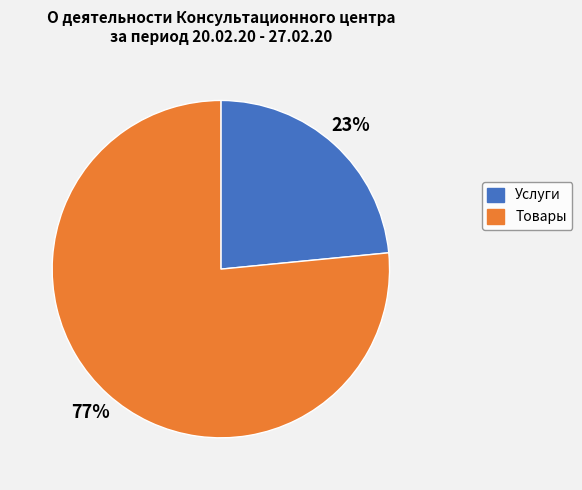

How many segments does this pie chart have?

2